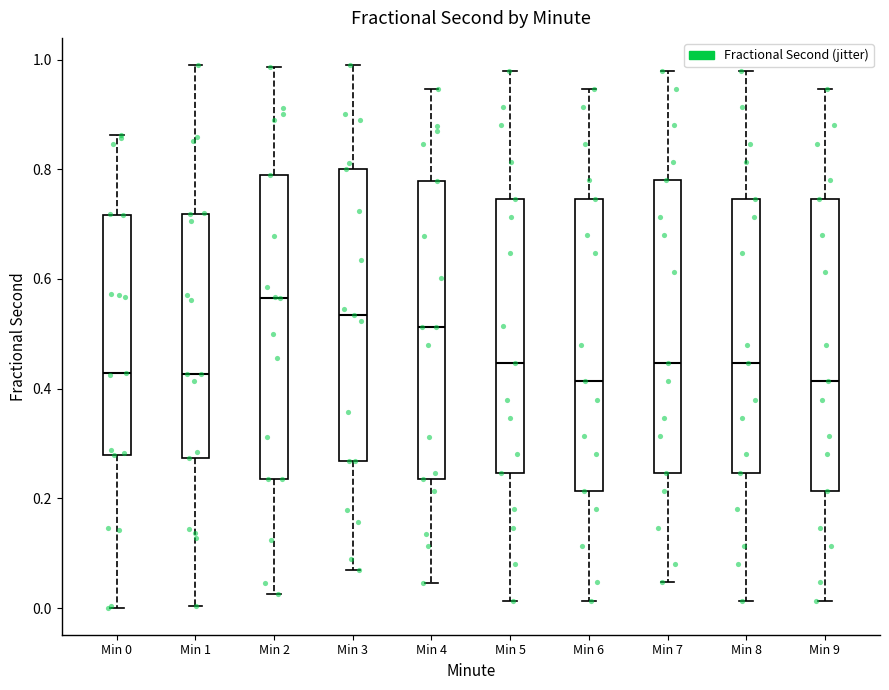

Reading left to right, transcribe this box plot: for each box, give where its median line is, the range the box spans, and where its two whiskers end, as read against the y-axis. The values are not printed on the chart, so give them approximately, as read against the axis.

Min 0: median 0.42, box 0.28 to 0.72, whiskers 0.00 to 0.86
Min 1: median 0.42, box 0.28 to 0.72, whiskers 0.00 to 0.98
Min 2: median 0.56, box 0.24 to 0.78, whiskers 0.02 to 0.98
Min 3: median 0.54, box 0.26 to 0.80, whiskers 0.06 to 1.00
Min 4: median 0.52, box 0.24 to 0.78, whiskers 0.04 to 0.94
Min 5: median 0.44, box 0.24 to 0.74, whiskers 0.02 to 0.98
Min 6: median 0.42, box 0.22 to 0.74, whiskers 0.02 to 0.94
Min 7: median 0.44, box 0.24 to 0.78, whiskers 0.04 to 0.98
Min 8: median 0.44, box 0.24 to 0.74, whiskers 0.02 to 0.98
Min 9: median 0.42, box 0.22 to 0.74, whiskers 0.02 to 0.94